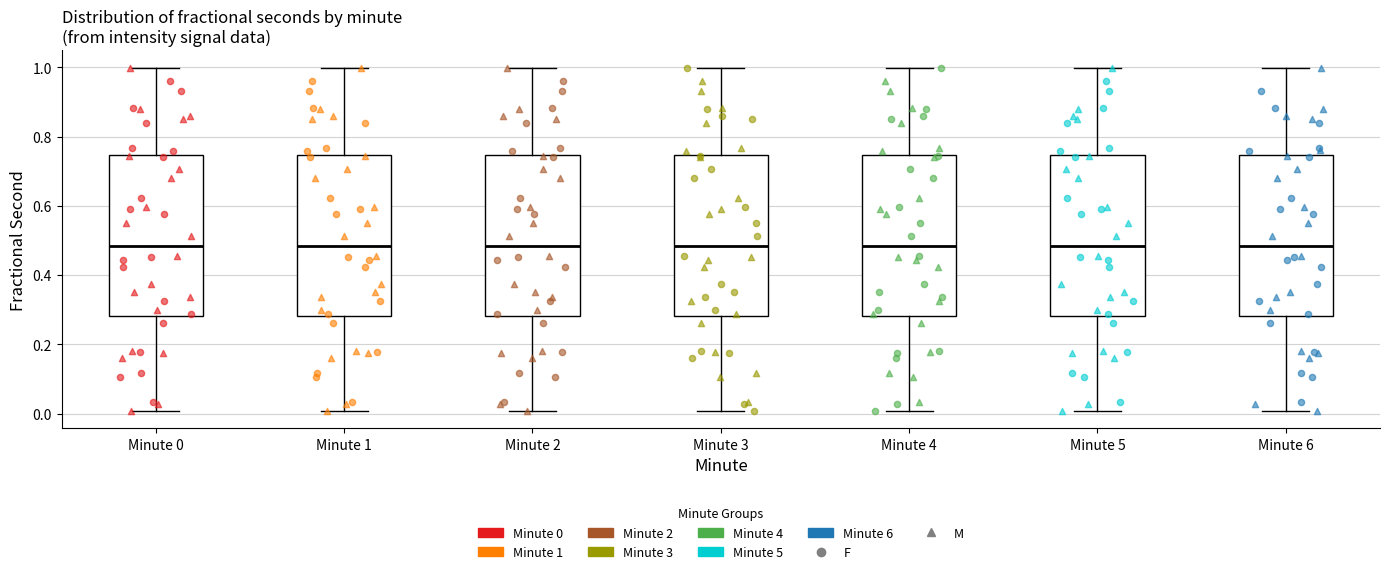

Where does the median line of the box for Minute 6 sit on the y-axis? The values are not printed on the chart, so give them approximately, as read against the axis.

0.48